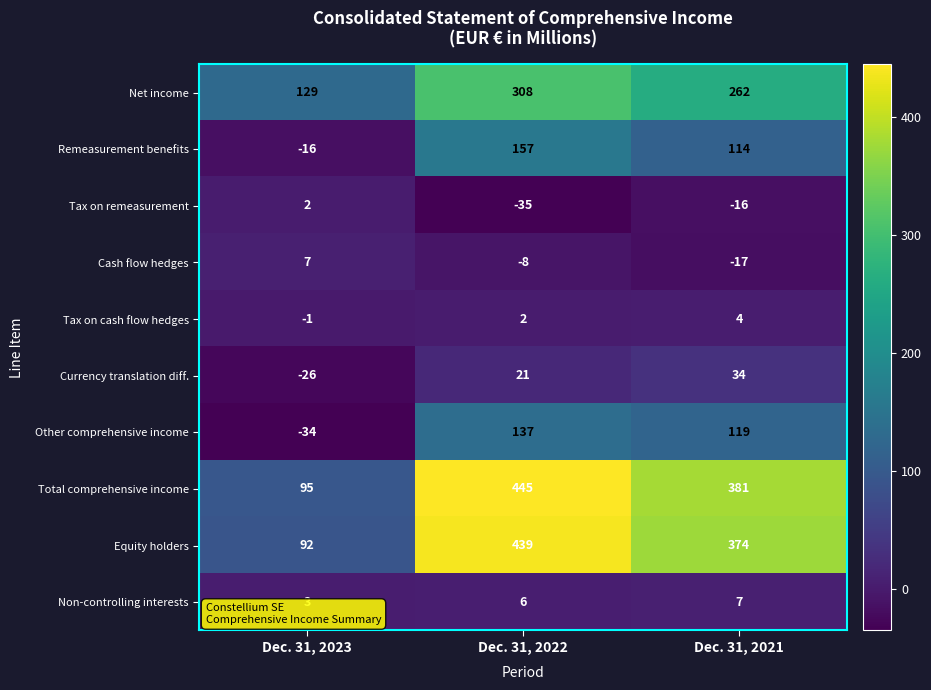

Which series has the largest total across all categories?

Total comprehensive income